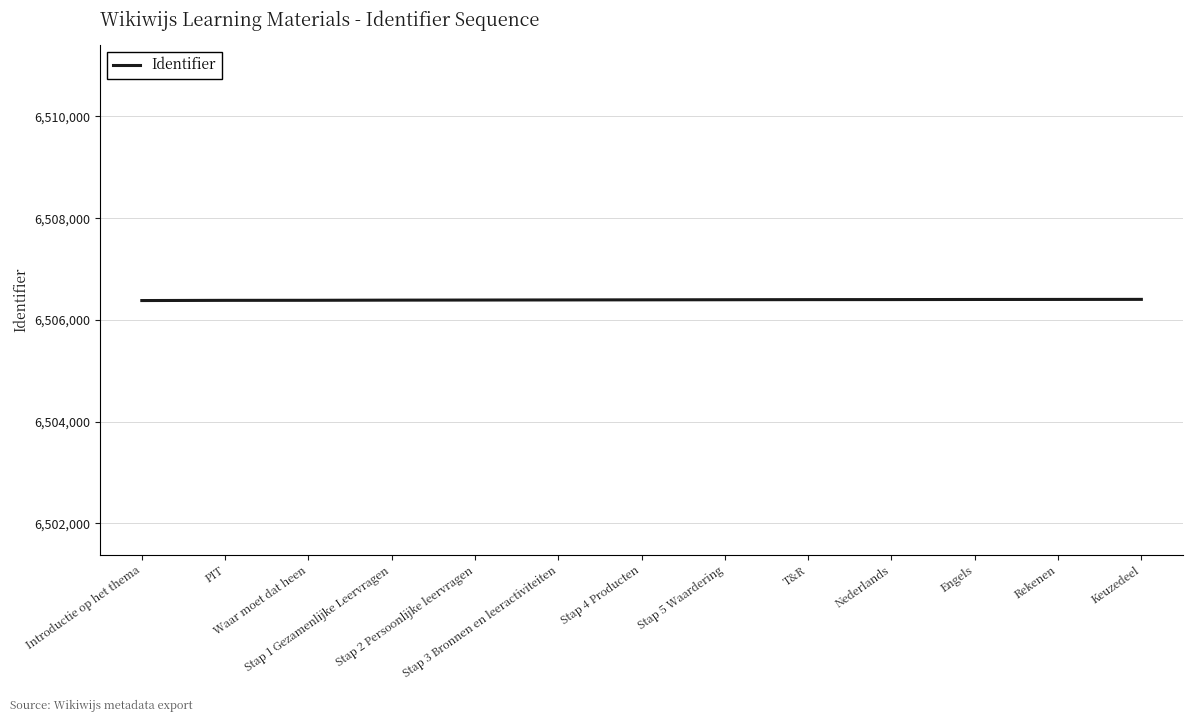

What is the smallest value displayed?

6506380